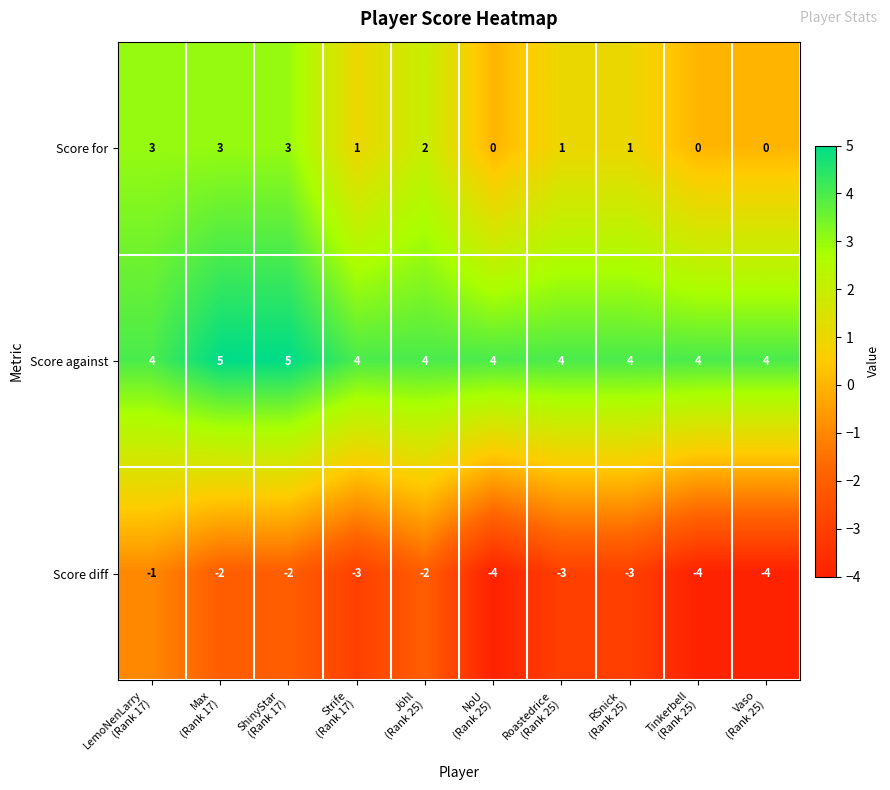

What is the smallest value displayed?

-4